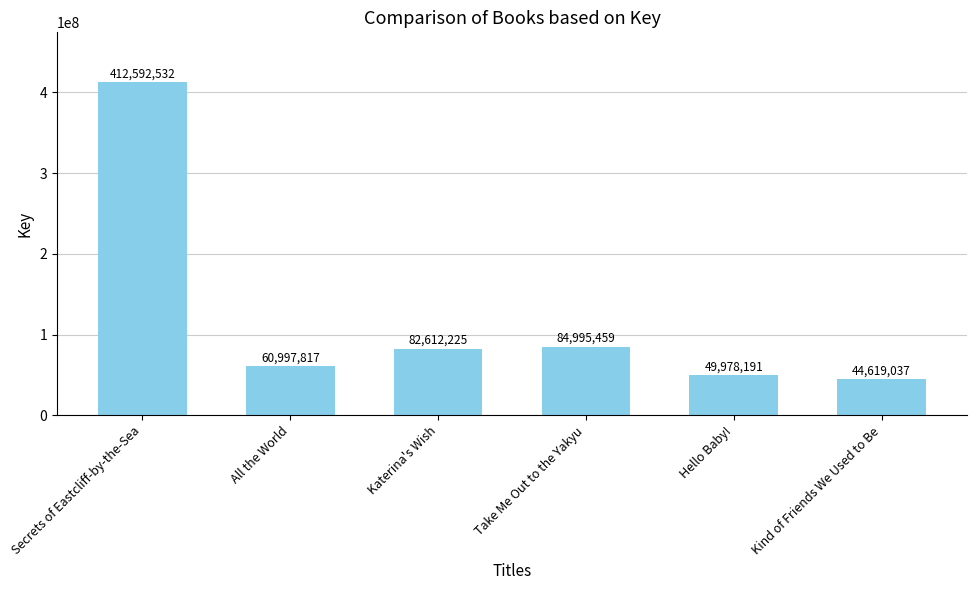

How many distinct data groups are displayed?

1